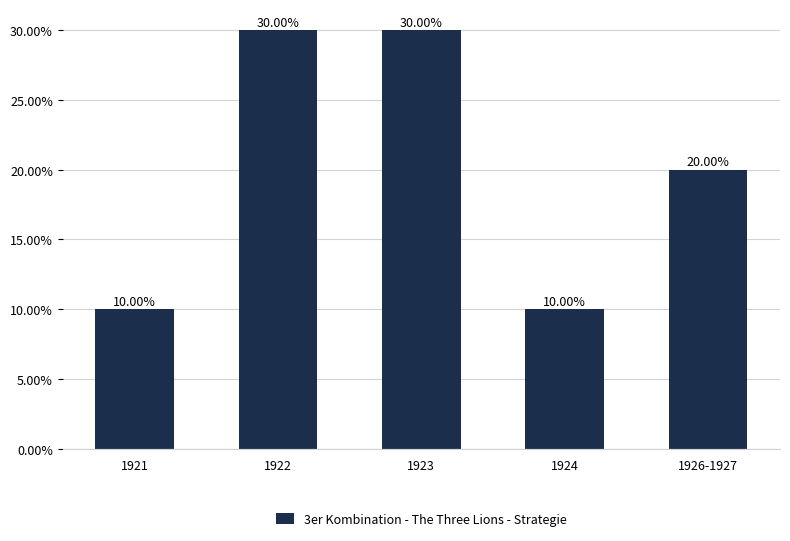

Does the chart contain any negative values?

No